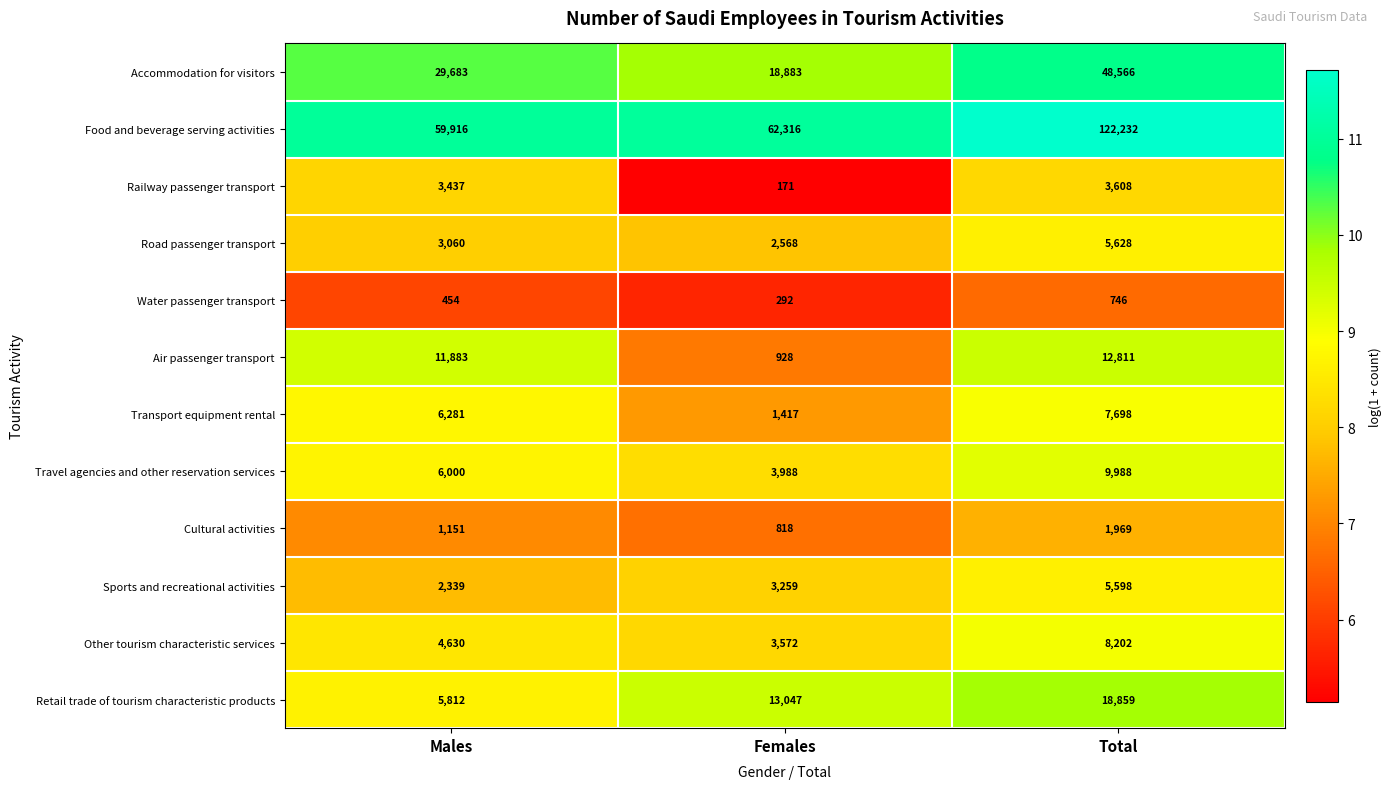

The Road passenger transport series shows 5628 at Total. True or false?

True